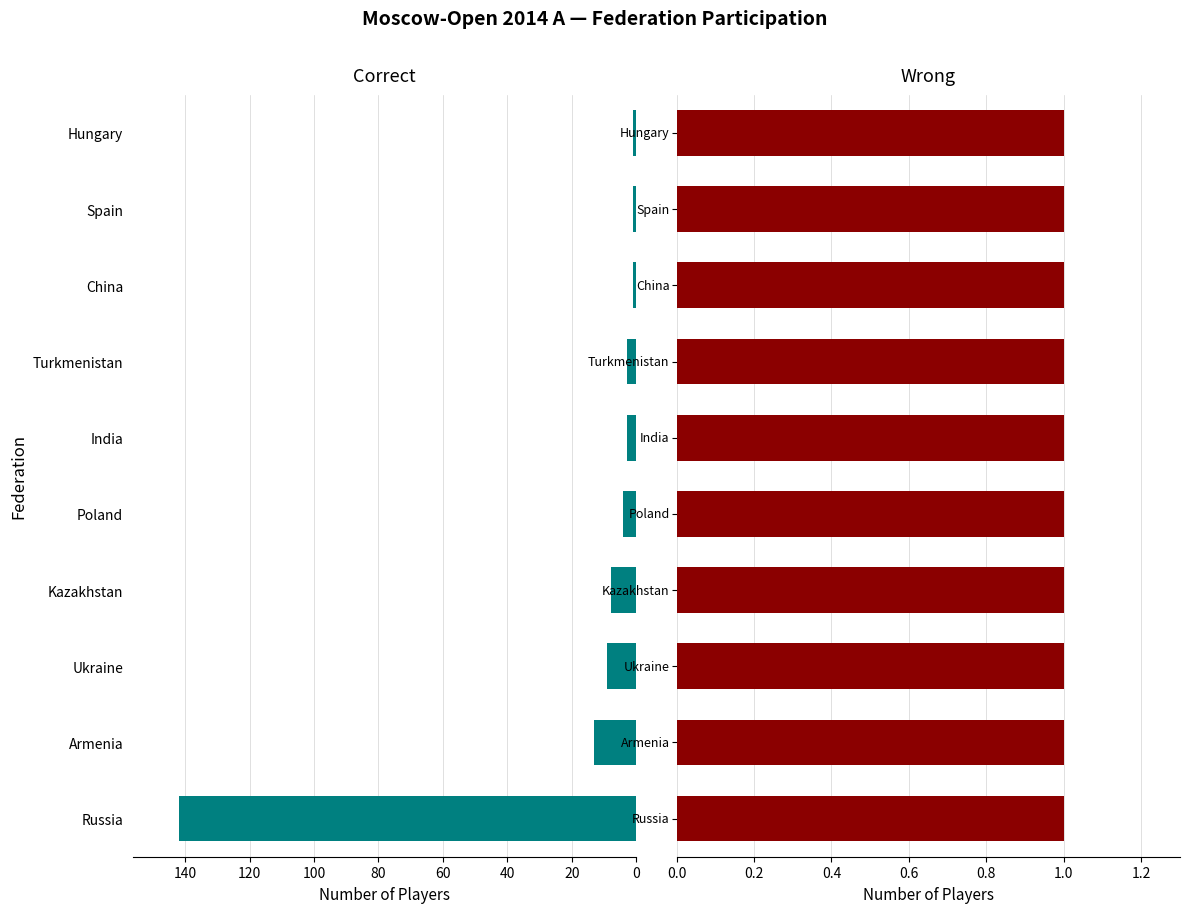

How many data points in Correct are less than 4?

5